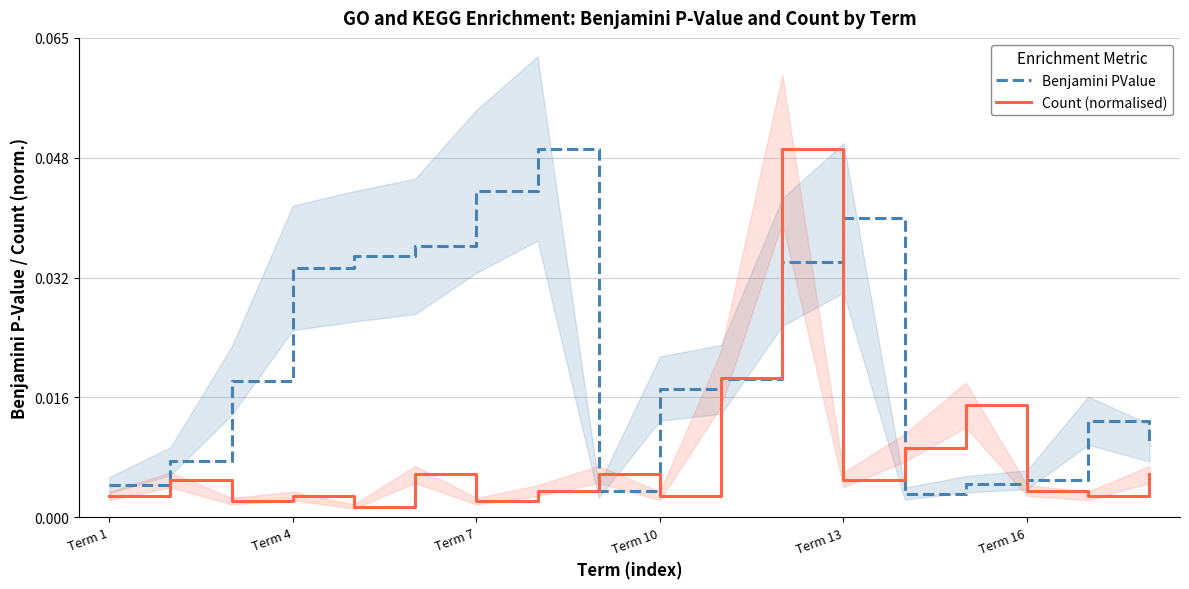

True or false: Benjamini PValue has more than 1 points higher than both neighbors.

True